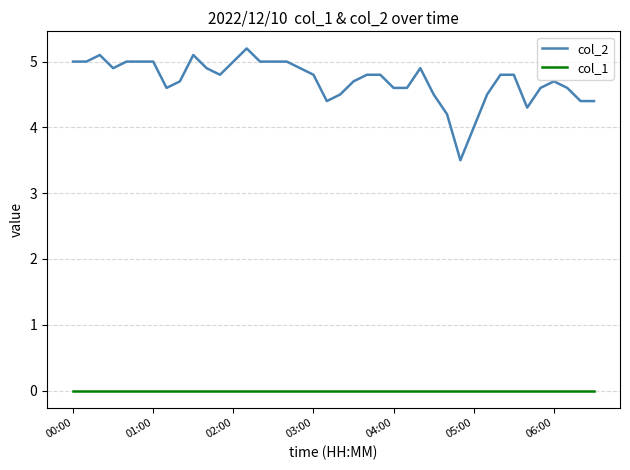

What is the difference between the maximum and minimum values in the col_2 series?

1.7